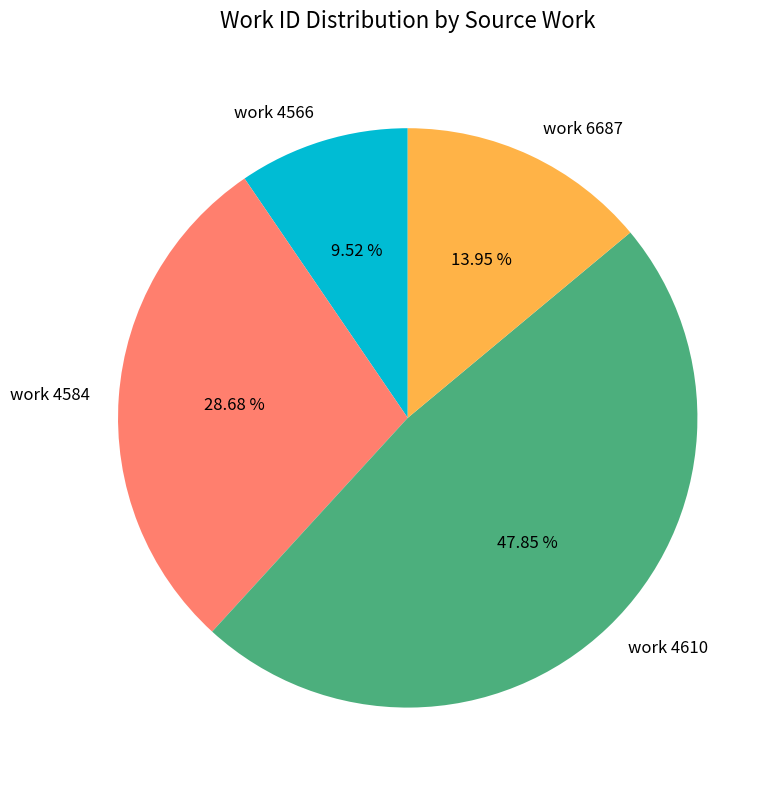

Is there a majority slice in this chart?

No